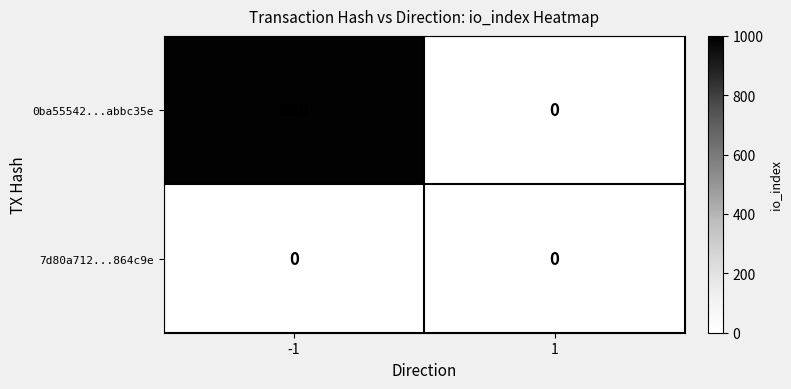

What is the approximate value of 0ba55542...abbc35e at -1?

990